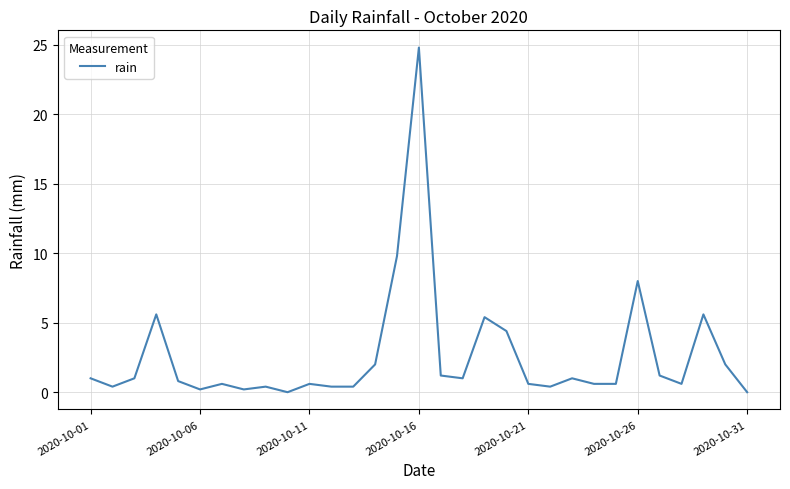

How many lines are shown in the chart?

1